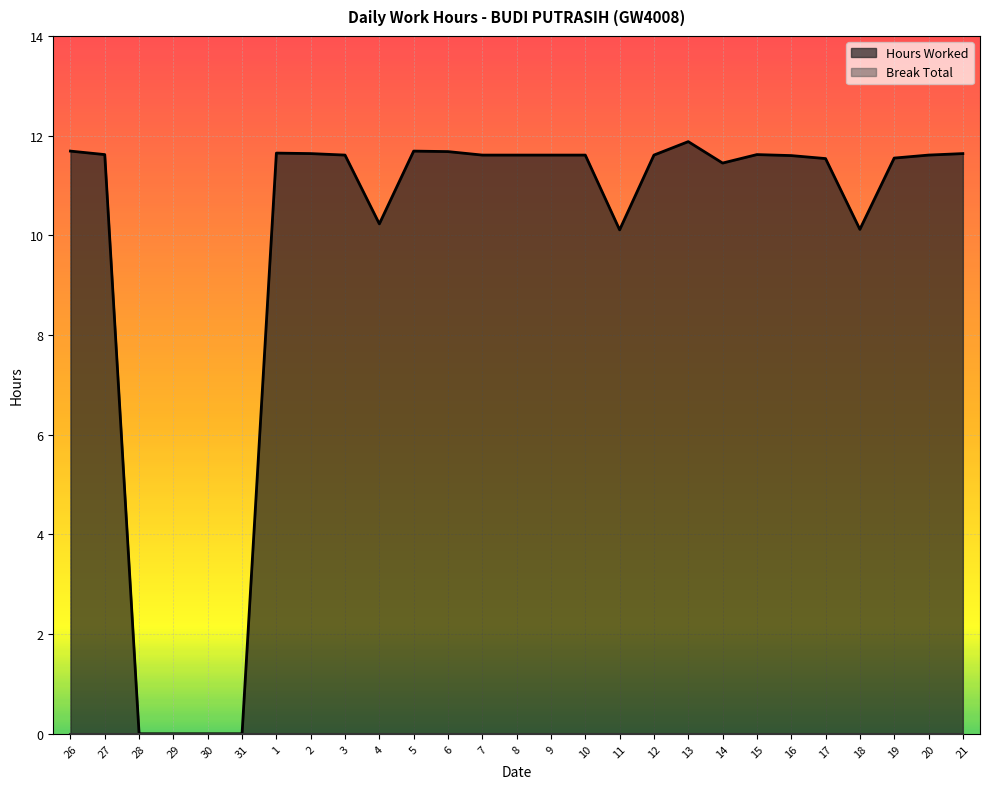

What is the maximum value shown in the chart?

11.9